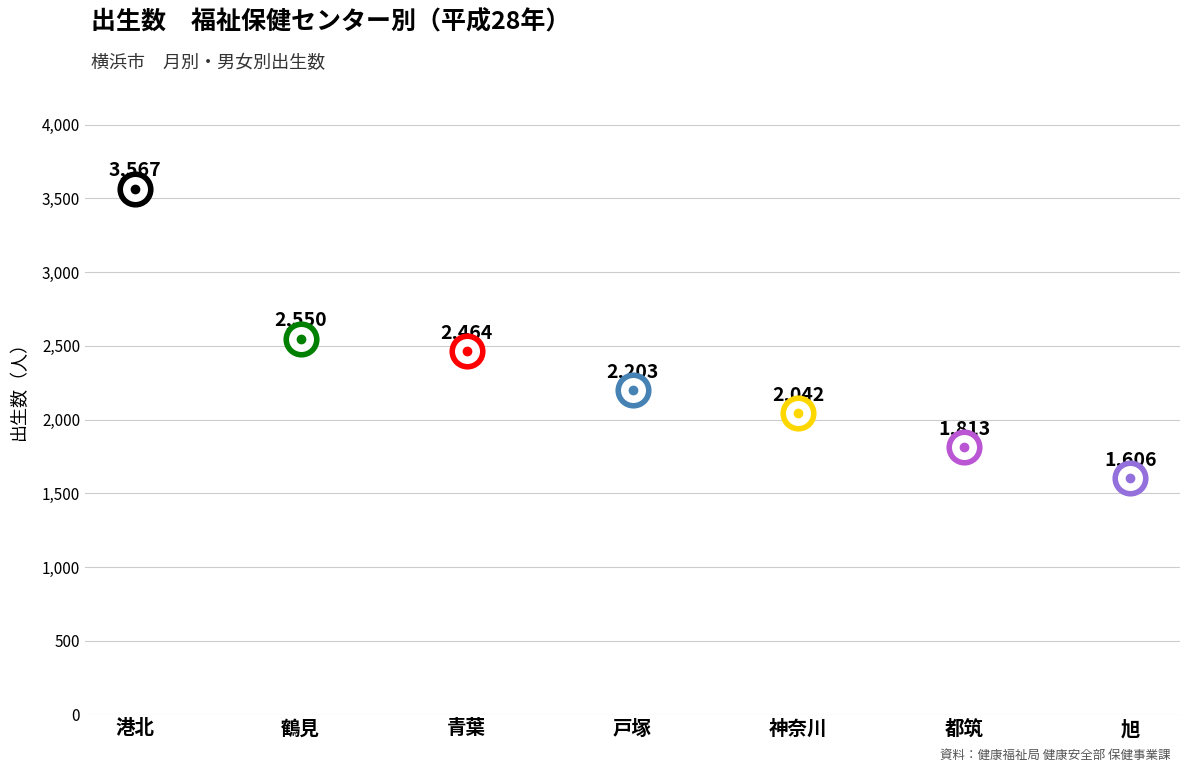

Where is the data nearest to the value 2194?

戸塚